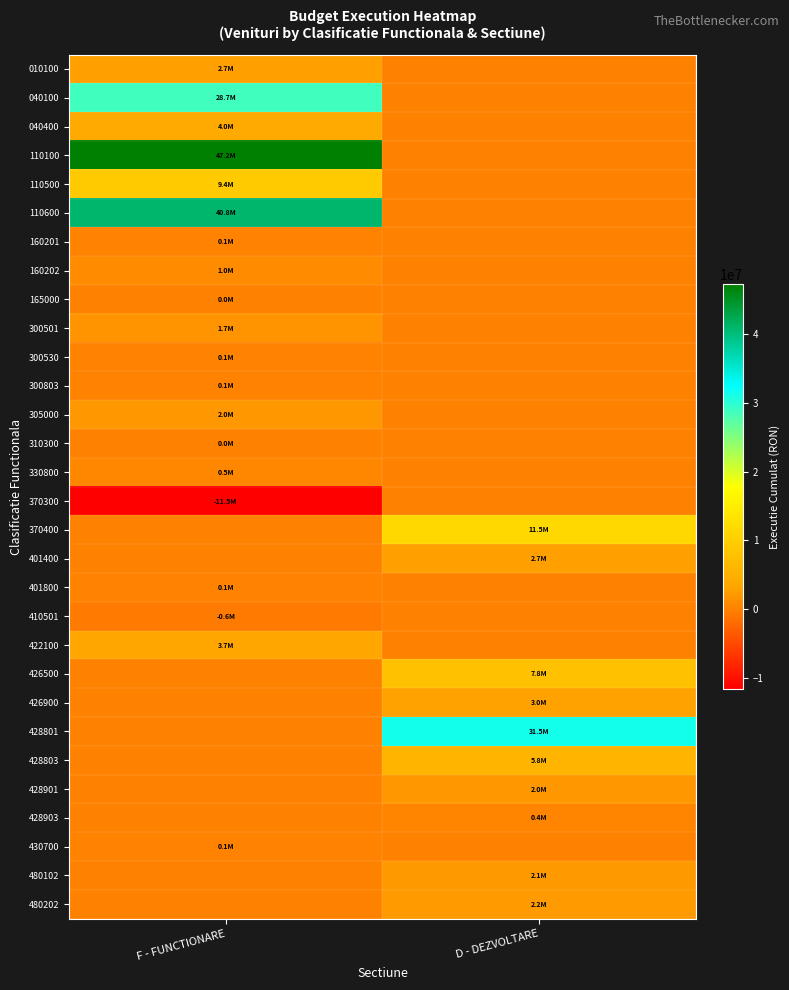

What is the spread (max minus min) of values at F - FUNCTIONARE?

58723666.7